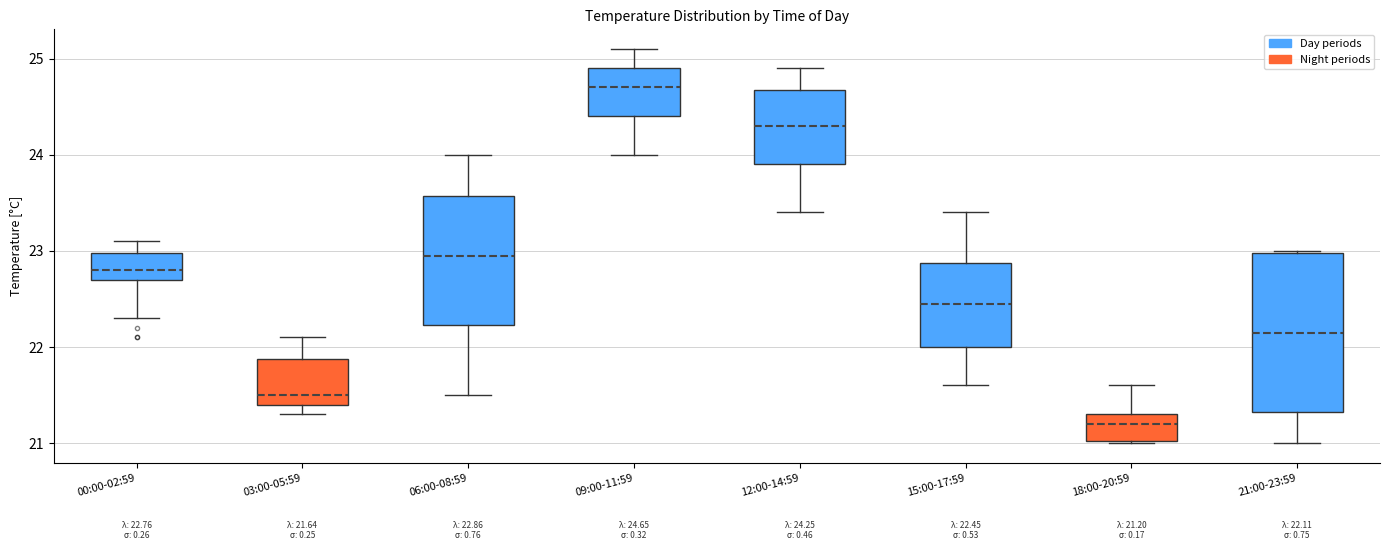

Which box has the highest median line?

09:00-11:59